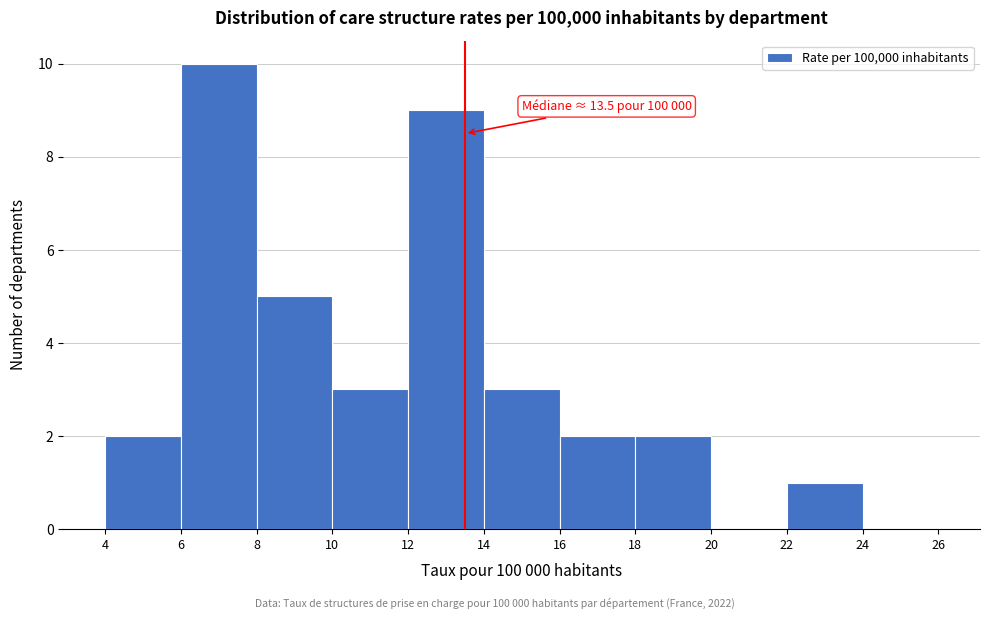

Over which range of the x-axis is the bar tallest?

6 to 8